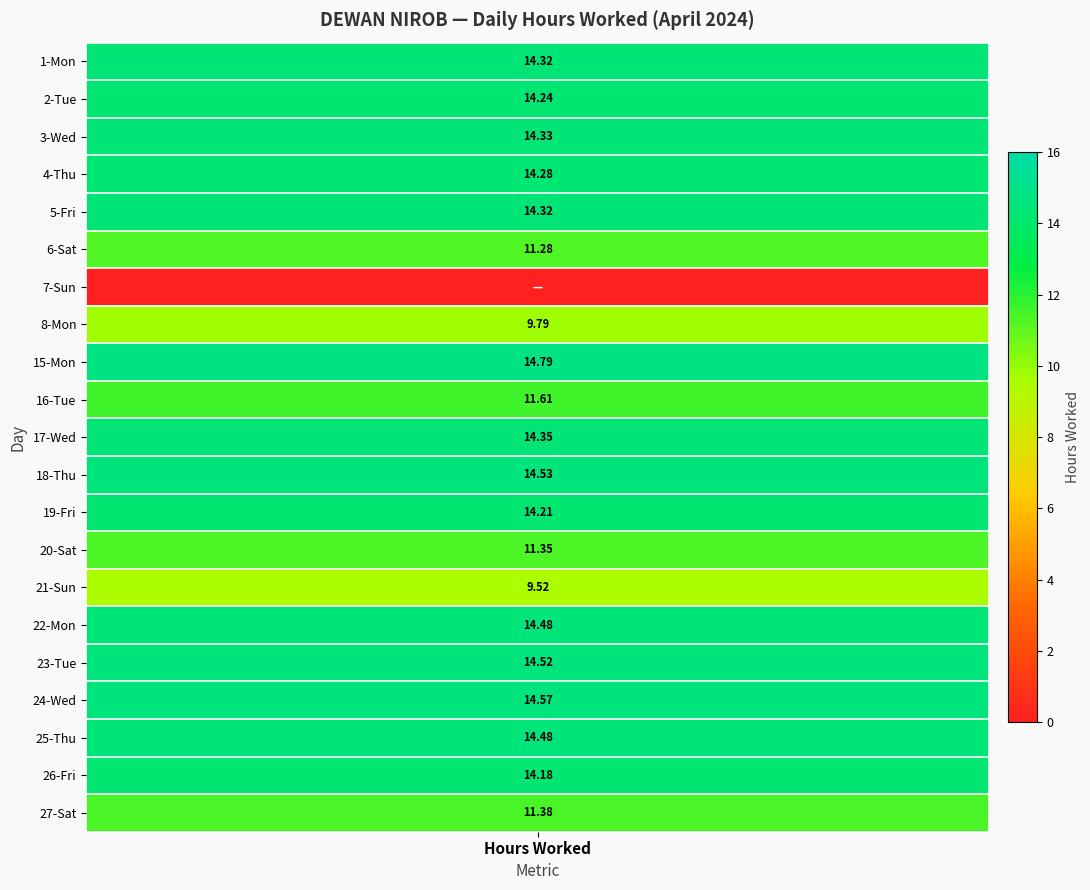

Which has a higher value, 5 or 1?

5